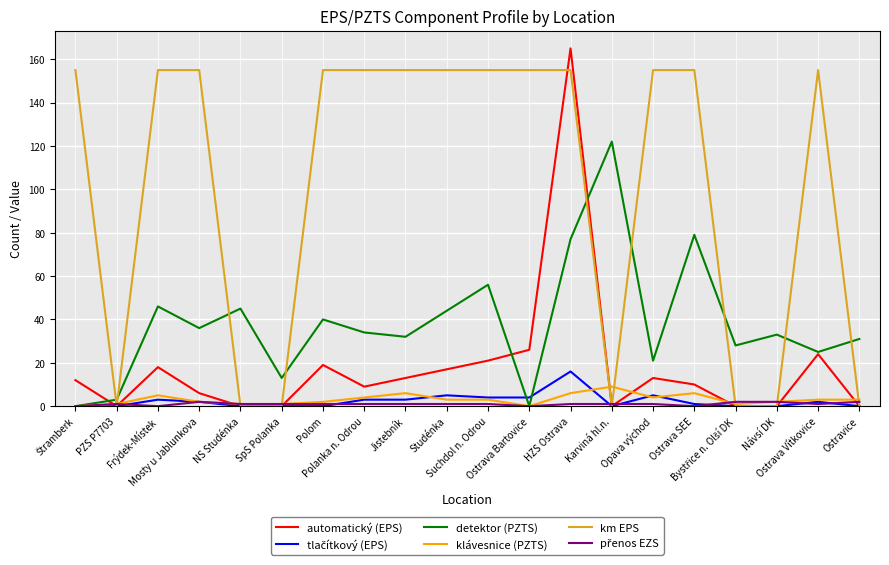

Which series has the largest range (max minus min)?

automatický (EPS)